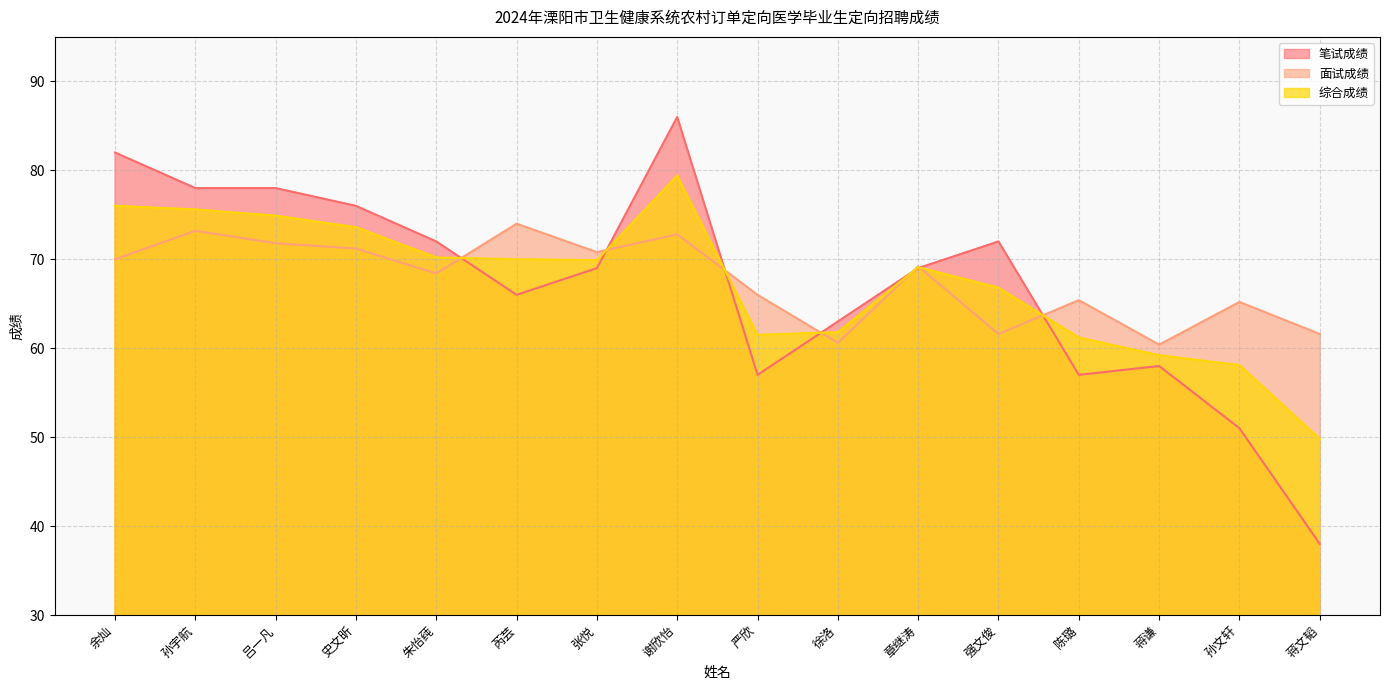

What is the label of the 15th point from the right?

孙宇航